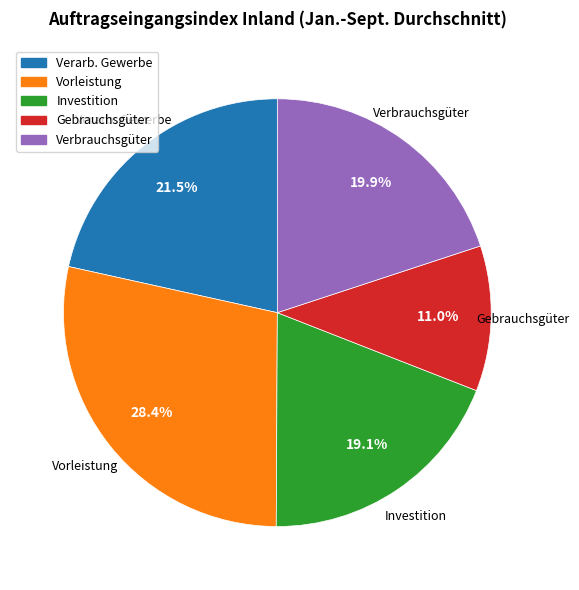

Is there a majority slice in this chart?

No